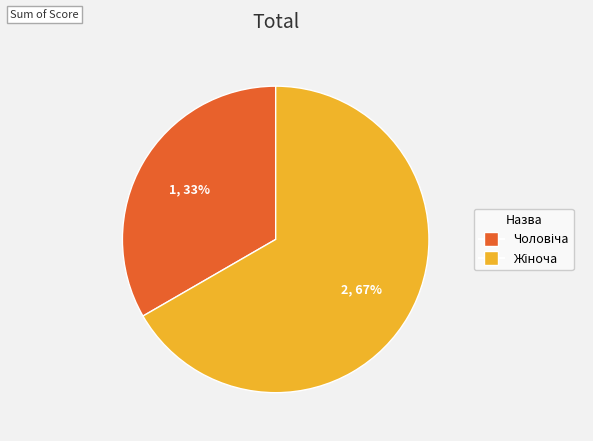

How many segments does this pie chart have?

2